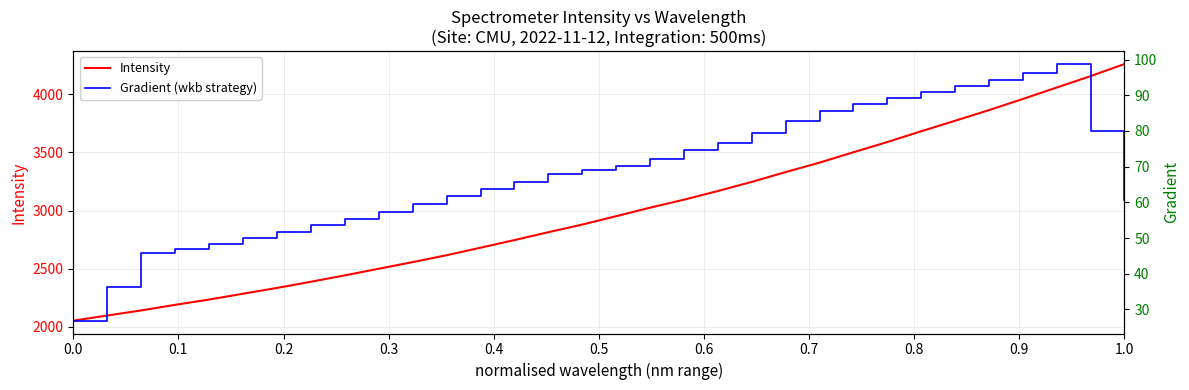

True or false: Gradient (wkb strategy) and Intensity intersect in this chart.

False